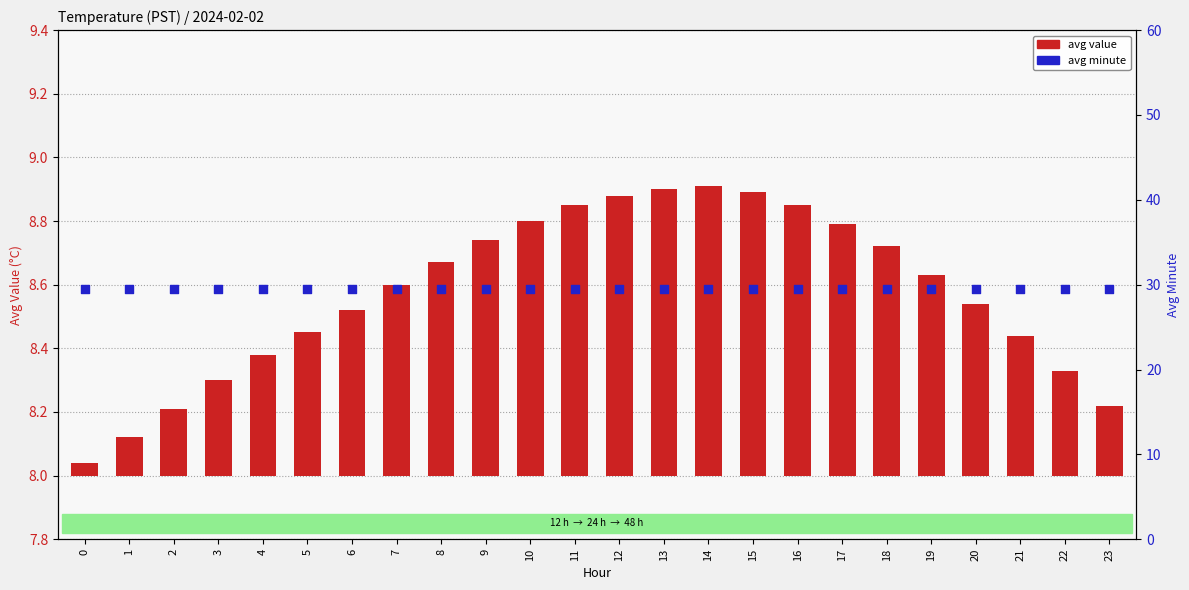

Which series contains the lowest Y value?

avg value